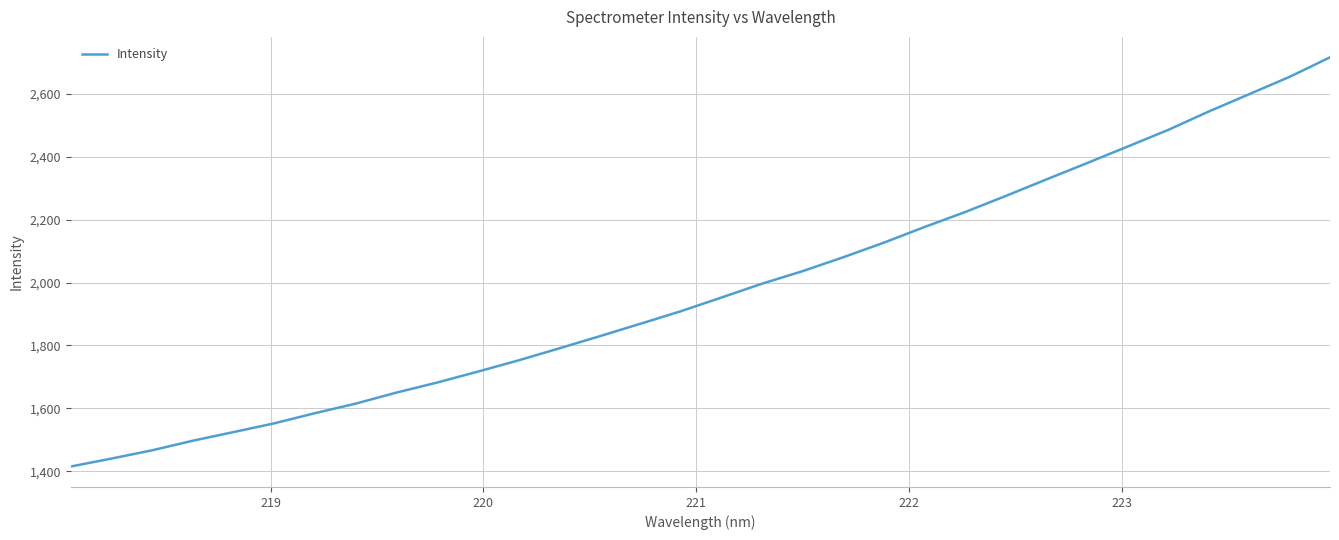

What is the maximum value shown in the chart?

2716.5